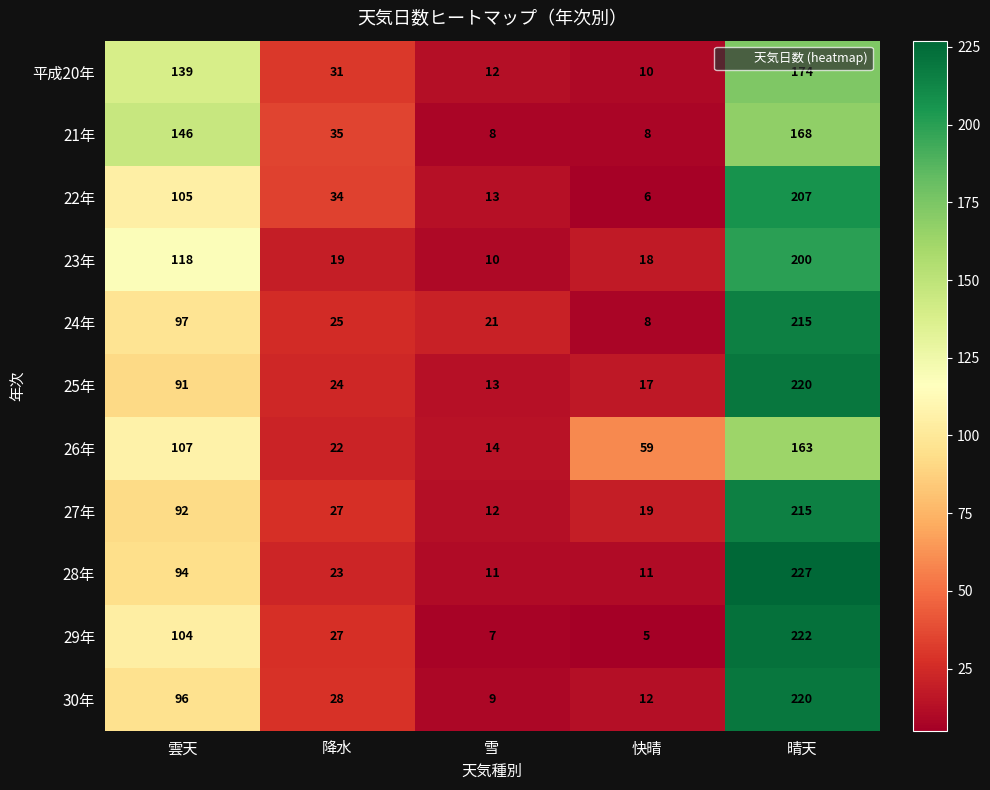

True or false: 27年 has a value of 21 at 雪.

False